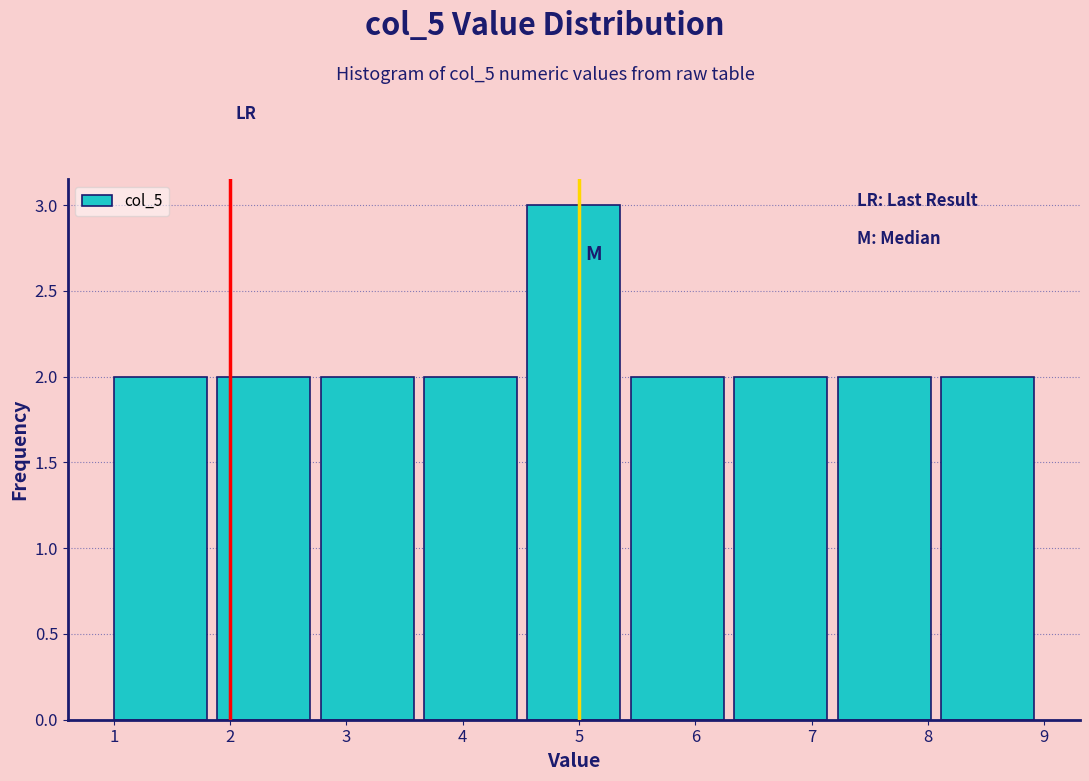

Reading left to right, transcribe this chart: for each bar, give the range it covers on the x-axis and its height. Neither the bar edges nor the heights are printed on the chart, so give them approximately, as read against the axes.

1.0 to 1.9: 2
1.9 to 2.8: 2
2.8 to 3.7: 2
3.7 to 4.6: 2
4.6 to 5.4: 3
5.4 to 6.3: 2
6.3 to 7.2: 2
7.2 to 8.1: 2
8.1 to 9.0: 2